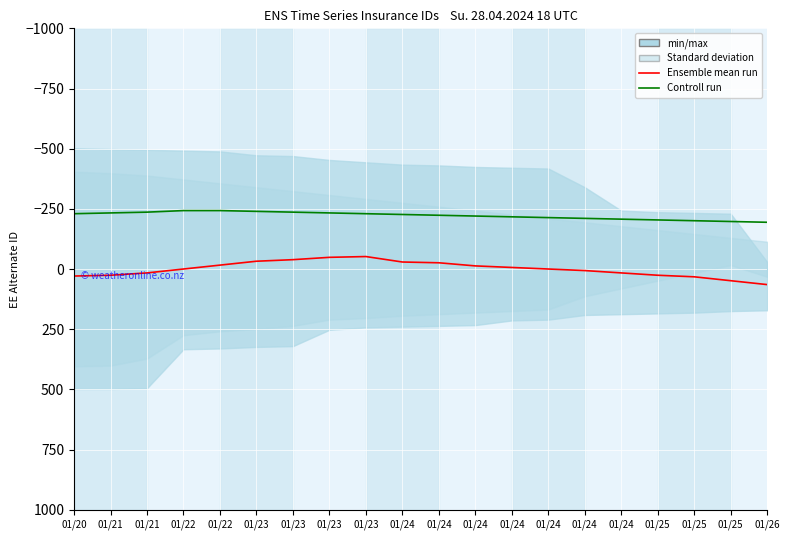

What is the total value across all series at 01/23?

-272.2